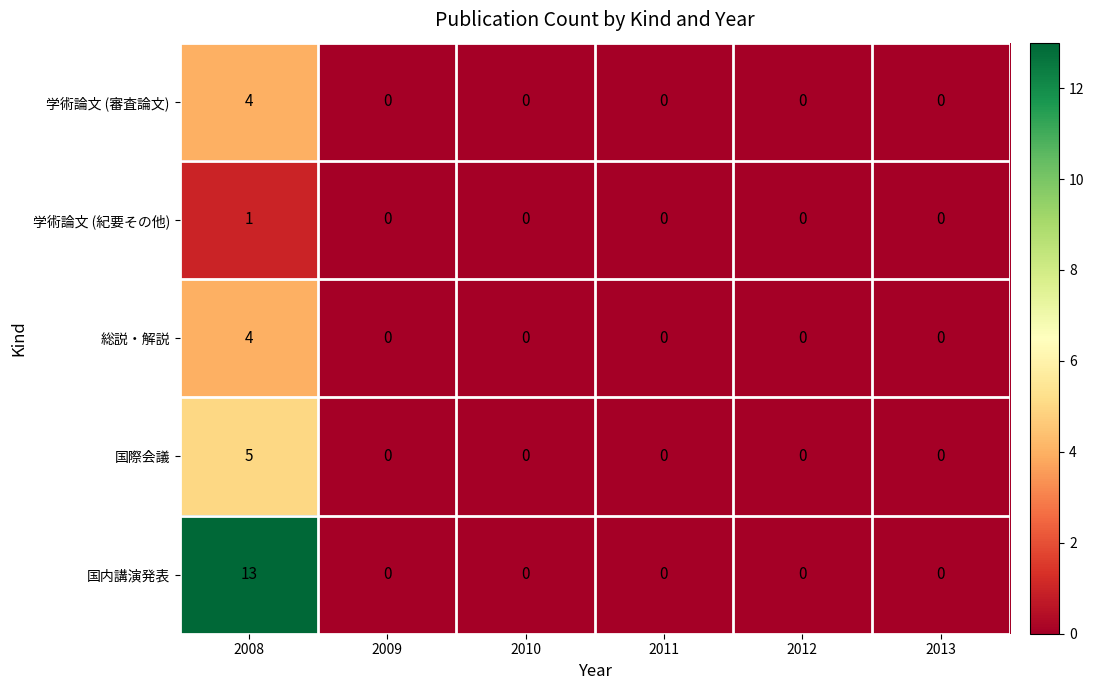

Which category has the highest value across all series?

2008